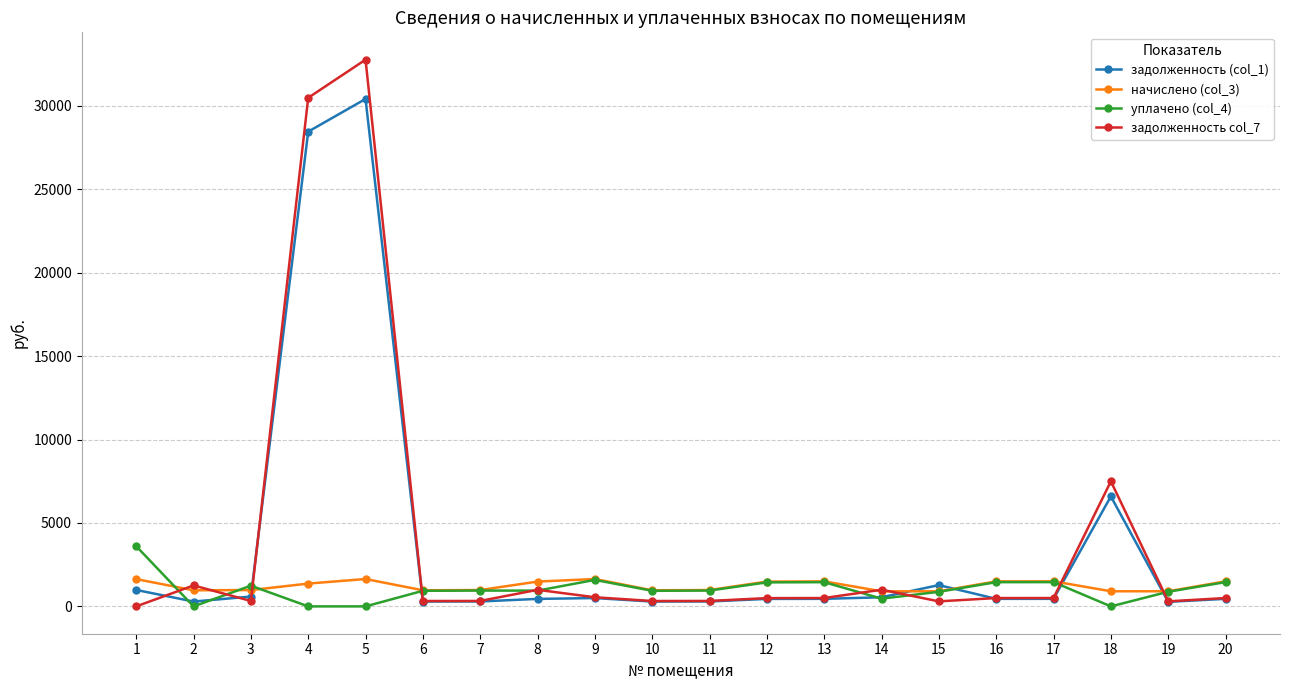

List the series in order of their peak value, highest first.

задолженность col_7, задолженность (col_1), уплачено (col_4), начислено (col_3)